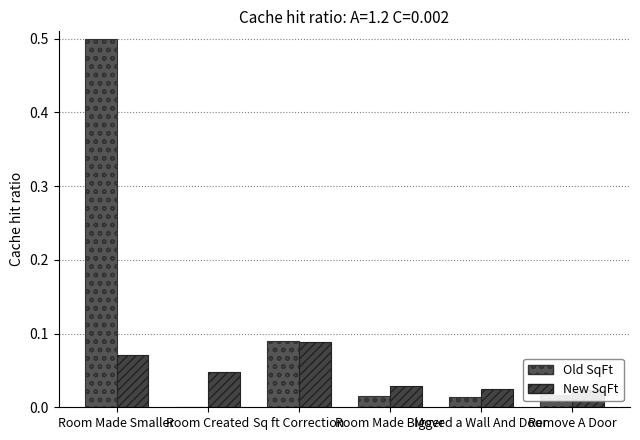

Reading left to right, transcribe all the data shown in this chart.

Old SqFt: Room Made Smaller=0.5	Room Created=0.0	Sq ft Correction=0.1	Room Made Bigger=0.0	Moved a Wall And Door=0.0	Remove A Door=0.0
New SqFt: Room Made Smaller=0.1	Room Created=0.0	Sq ft Correction=0.1	Room Made Bigger=0.0	Moved a Wall And Door=0.0	Remove A Door=0.0